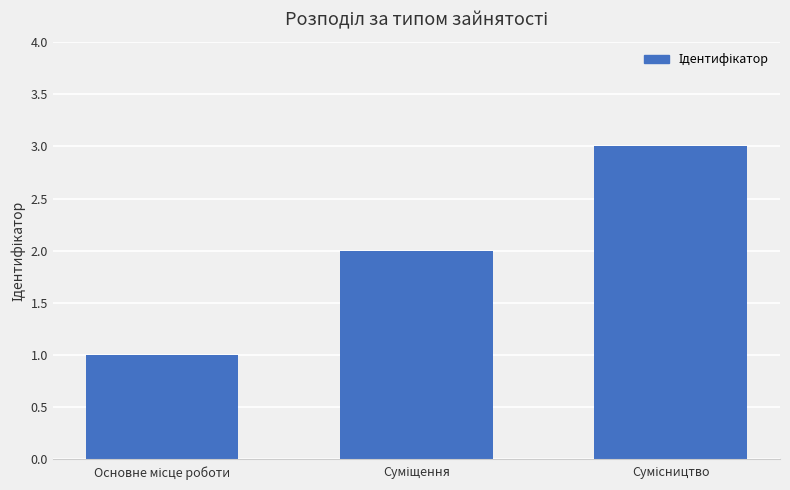

What is the maximum value shown in the chart?

3